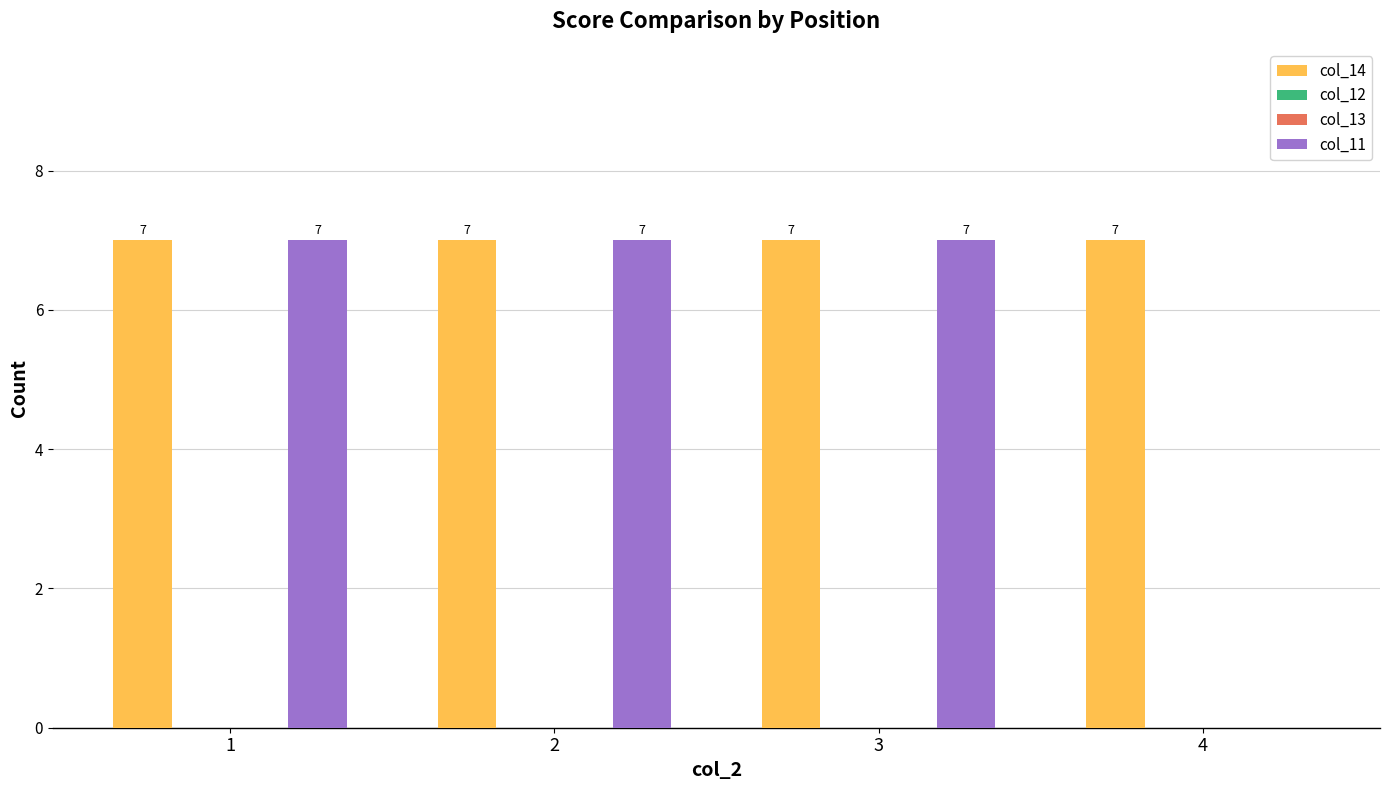

How many distinct data groups are displayed?

4